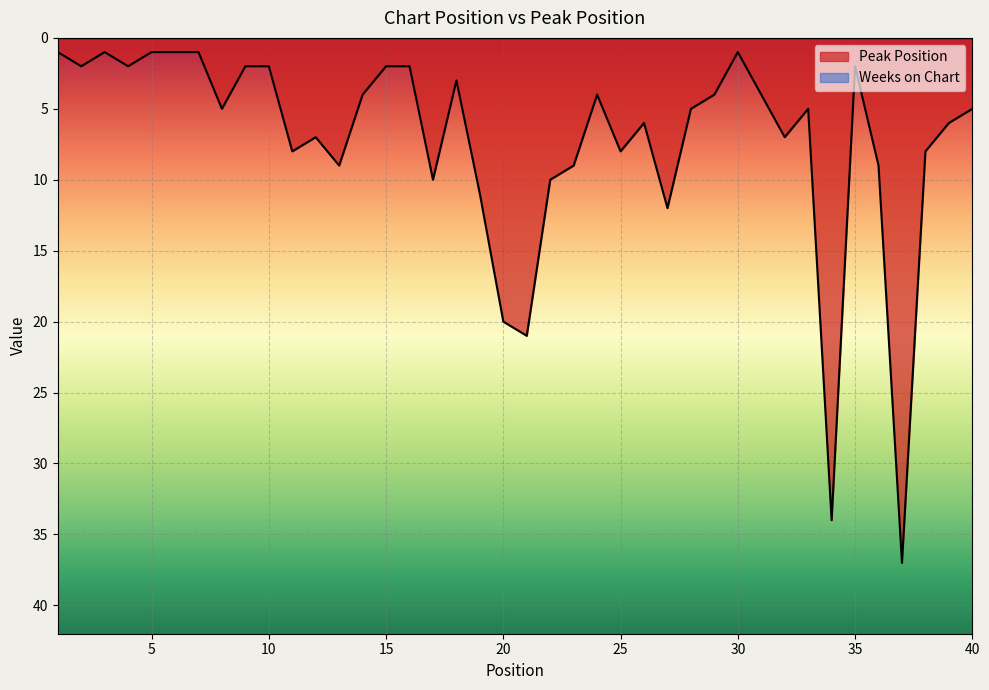

What is the ratio of the value at 17 to the value at 3?

10.0